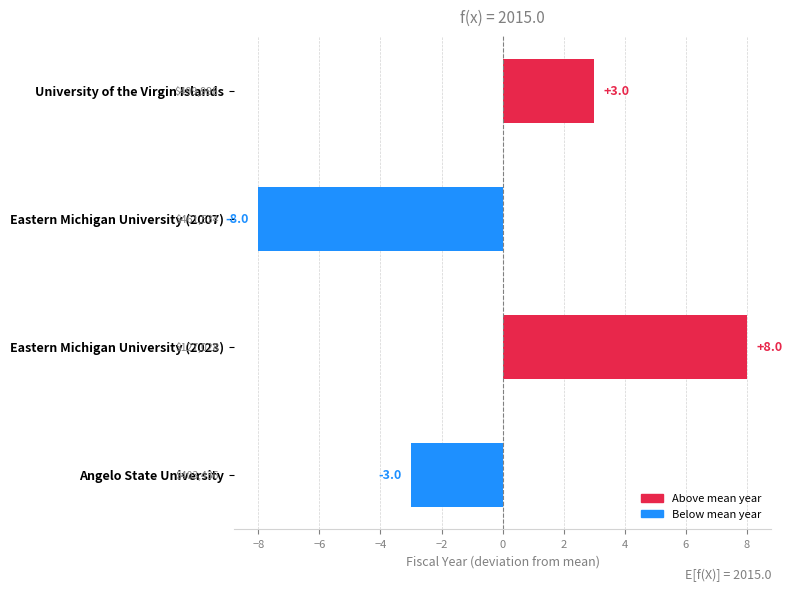

At which category does the chart reach its minimum across all series?

Eastern Michigan University (2007)